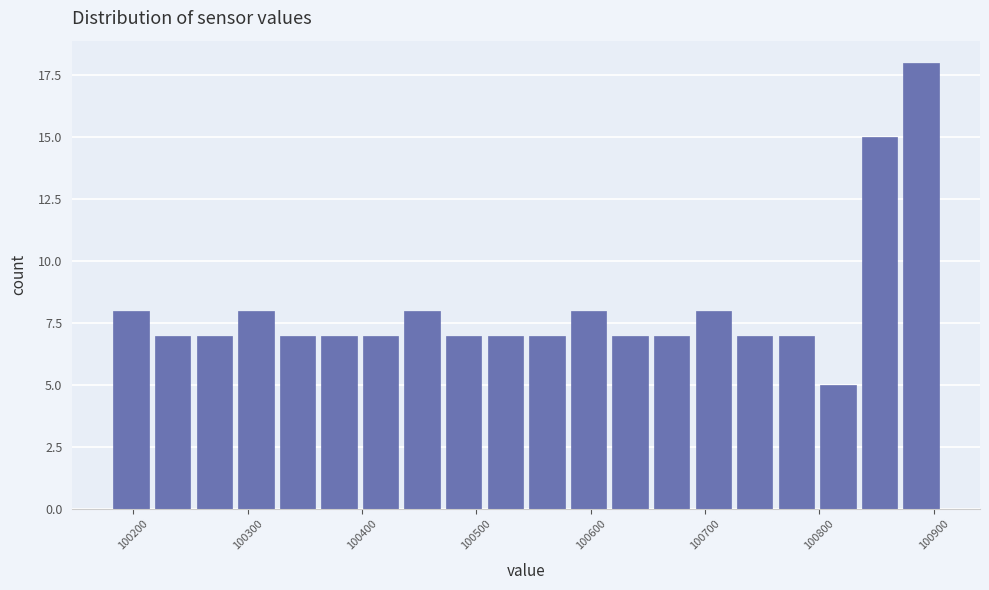

Read against the x-axis, roughly where is the centre of the tallest bar?

100890